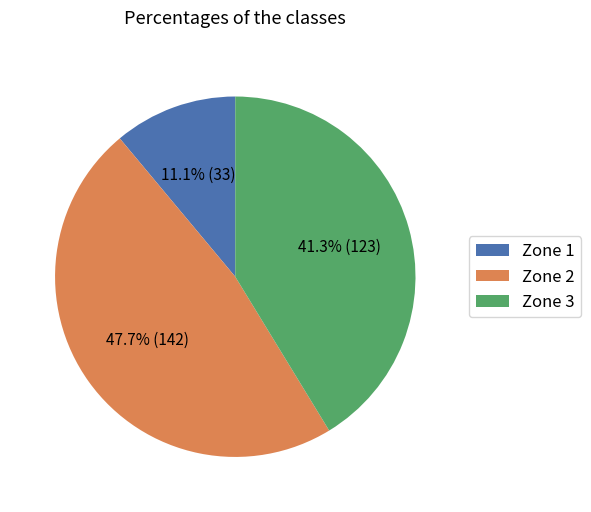

Is there a majority slice in this chart?

No